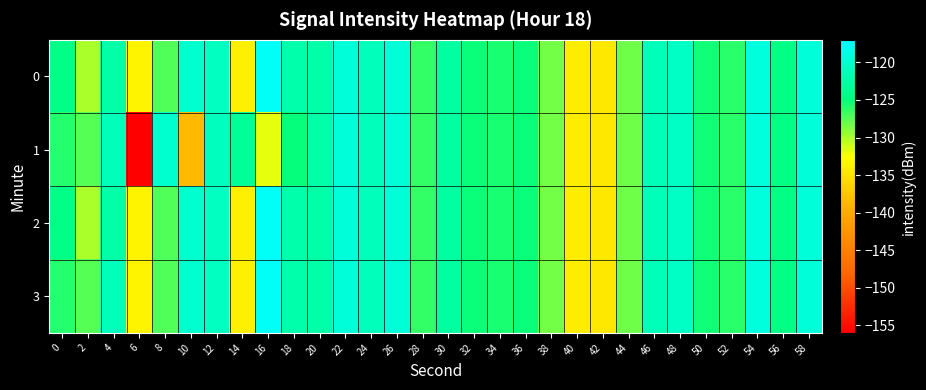

Count the number of data series in this chart.

4